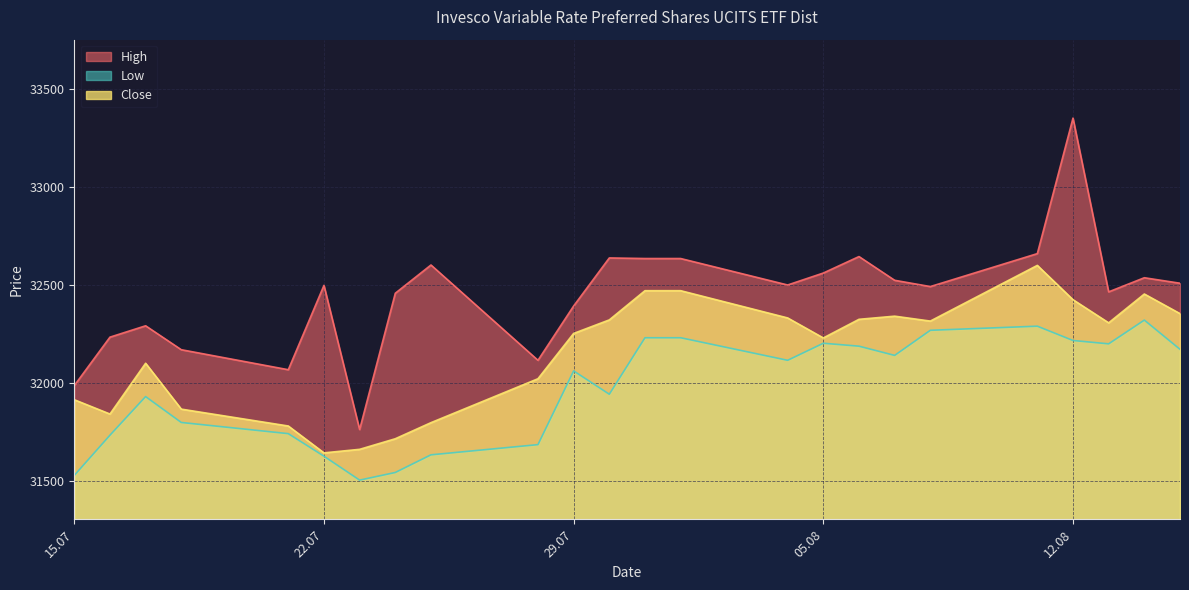

At which category is the sum across all series the highest?

12.08